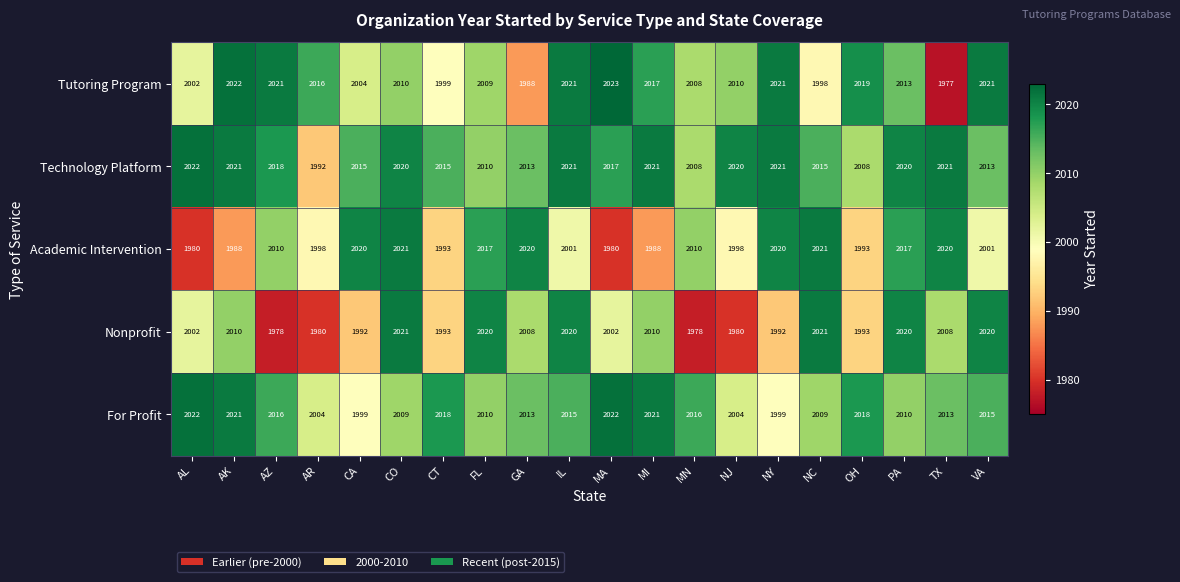

At MA, list the series in order from largest to smallest.

Tutoring Program, For Profit, Technology Platform, Nonprofit, Academic Intervention